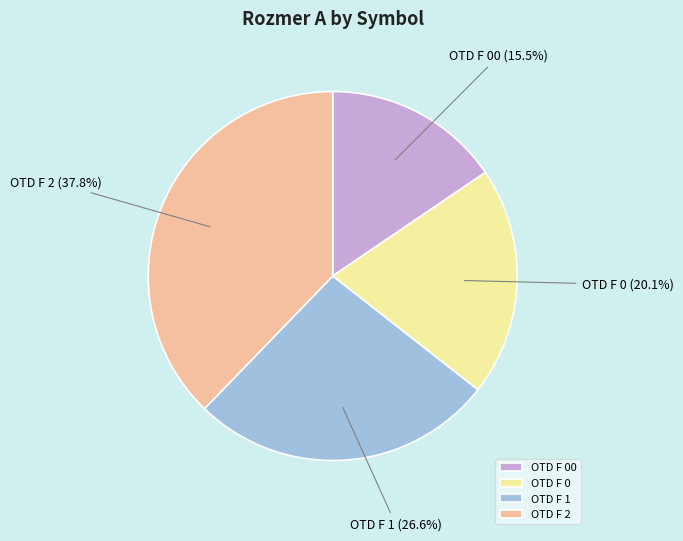

Does OTD F 00 account for over 50% of the chart?

No